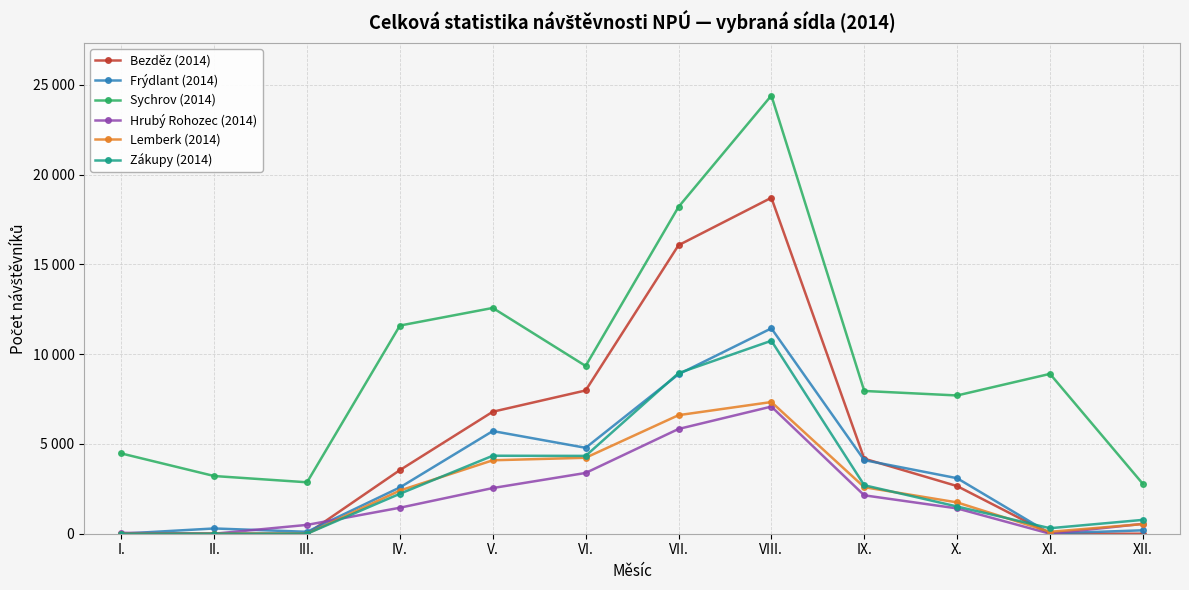

What is the sum of all Sychrov (2014) values?

114011